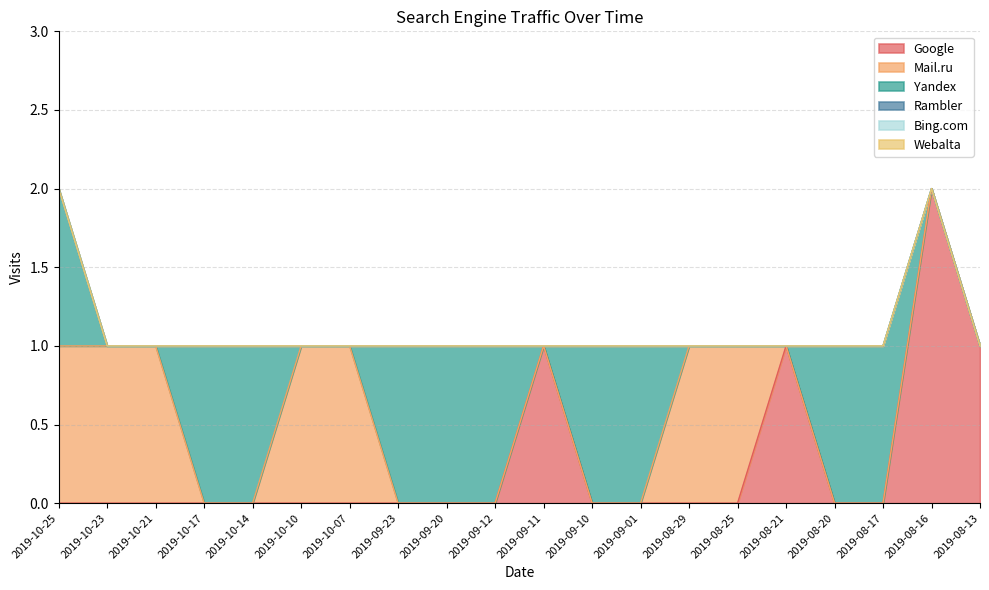

At which category does the chart reach its peak across all series?

2019-08-16